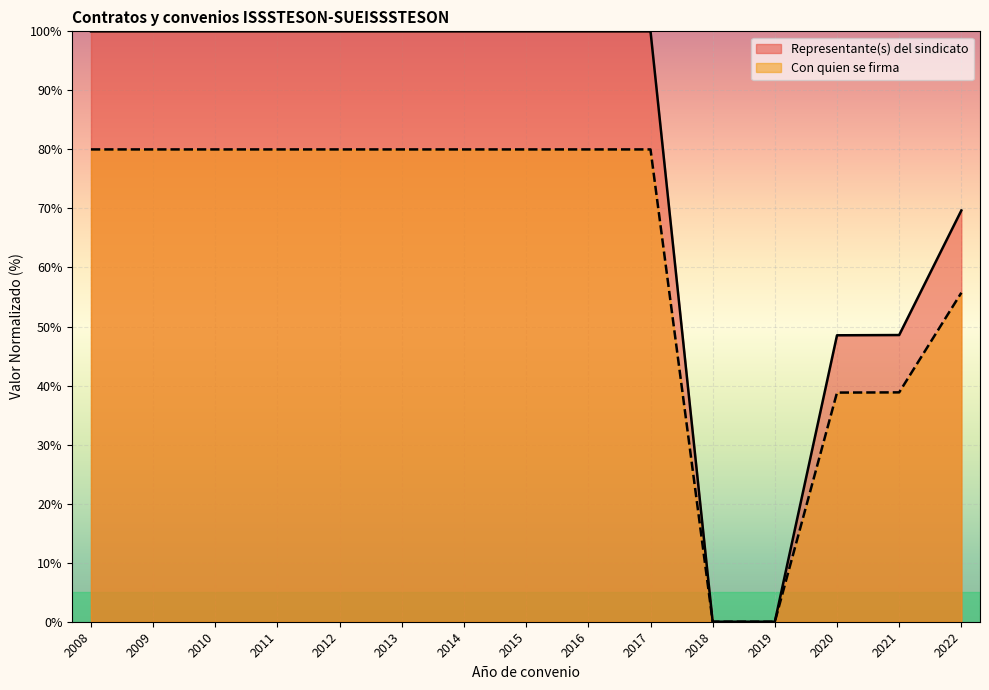

Is it true that Representante(s) del sindicato equals 74.7 at 2021?

False